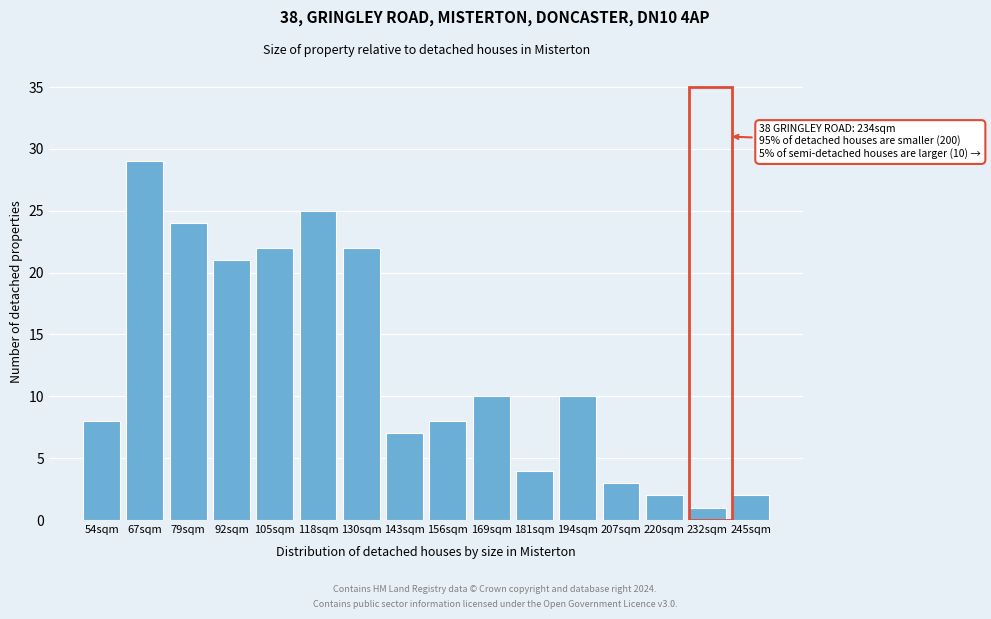

Reading left to right, extract all data points from this chart.

54sqm=8	67sqm=29	79sqm=24	92sqm=21	105sqm=22	118sqm=25	130sqm=22	143sqm=7	156sqm=8	169sqm=10	181sqm=4	194sqm=10	207sqm=3	220sqm=2	232sqm=1	245sqm=2